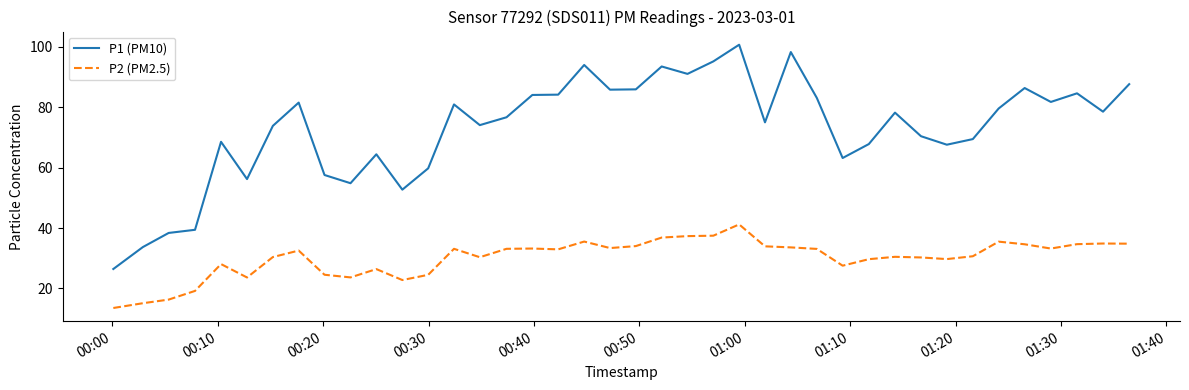

List the series in order of their peak value, lowest first.

P2 (PM2.5), P1 (PM10)